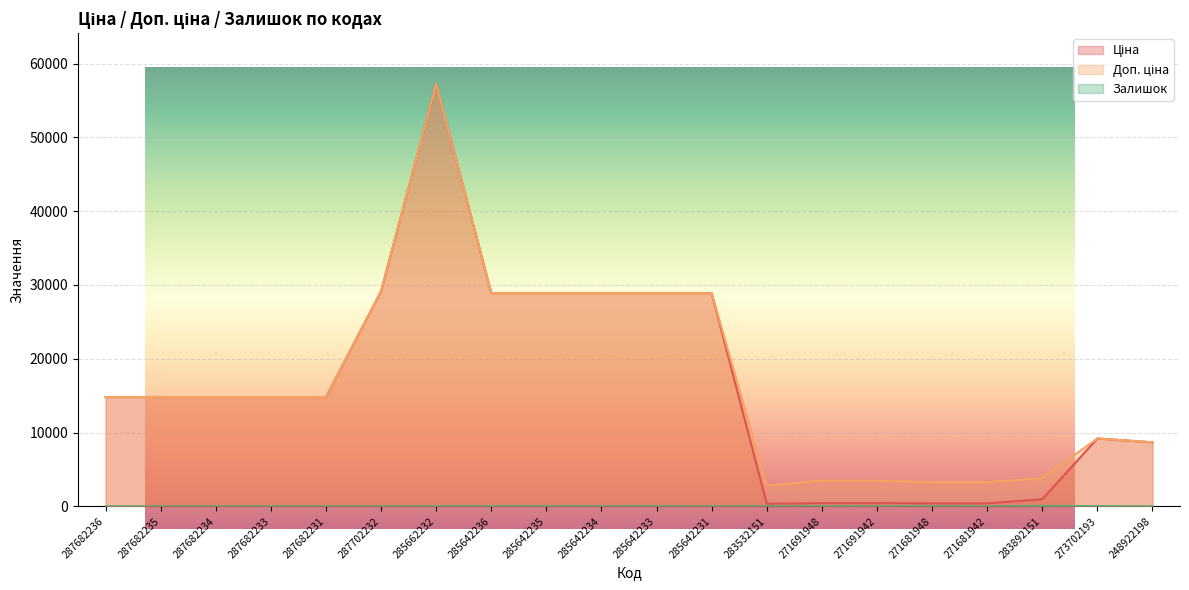

What are all the series names shown in the legend?

Ціна, Доп. ціна, Залишок